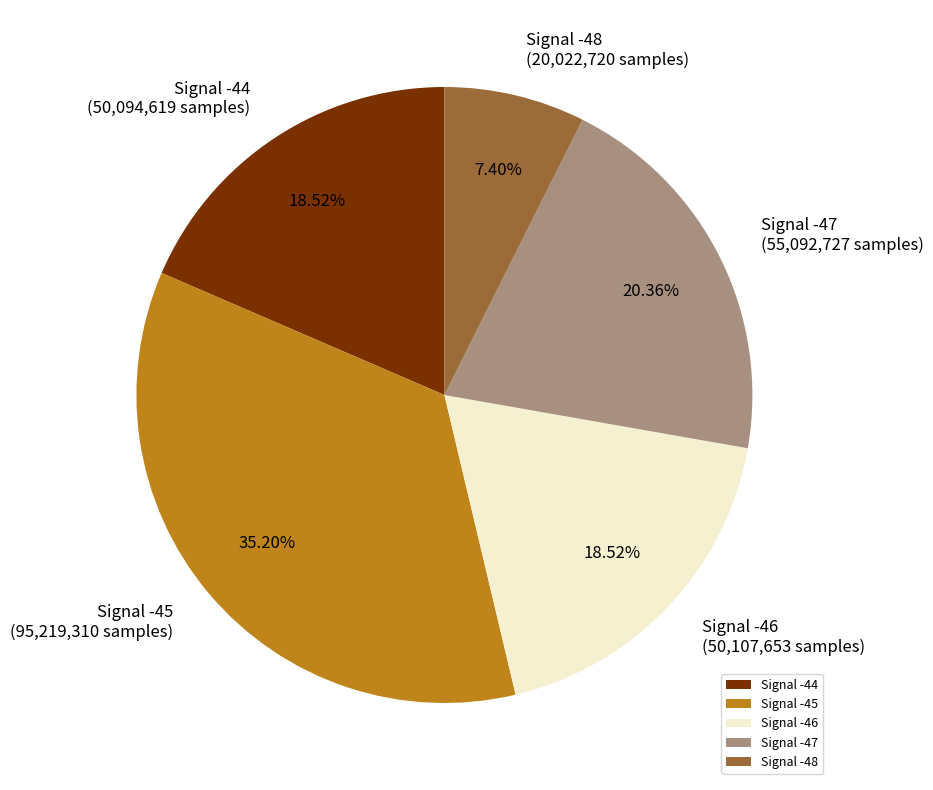

Does any single category account for the majority?

No